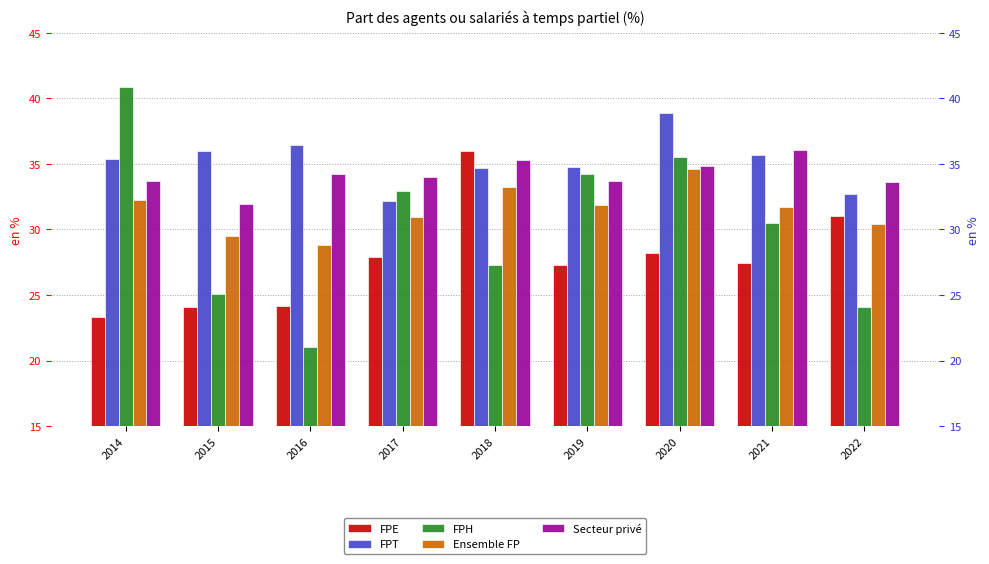

Reading left to right, list all the values displayed in this chart.

FPE: 2014=23.3	2015=24.1	2016=24.2	2017=27.9	2018=36.0	2019=27.3	2020=28.2	2021=27.5	2022=31.1
FPT: 2014=35.4	2015=36.0	2016=36.4	2017=32.2	2018=34.7	2019=34.8	2020=38.8	2021=35.7	2022=32.7
FPH: 2014=40.9	2015=25.1	2016=21.0	2017=32.9	2018=27.3	2019=34.2	2020=35.5	2021=30.5	2022=24.1
Ensemble FP: 2014=32.2	2015=29.5	2016=28.8	2017=31.0	2018=33.2	2019=31.9	2020=34.6	2021=31.7	2022=30.4
Secteur privé: 2014=33.7	2015=32.0	2016=34.2	2017=34.0	2018=35.3	2019=33.7	2020=34.9	2021=36.0	2022=33.6